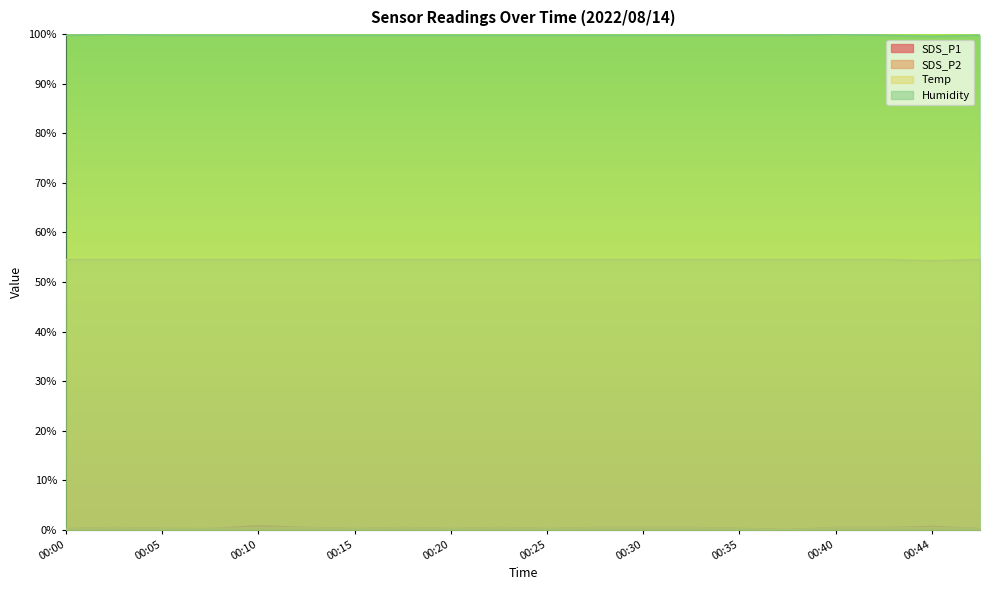

At which category does Humidity reach its first local peak?

00:03